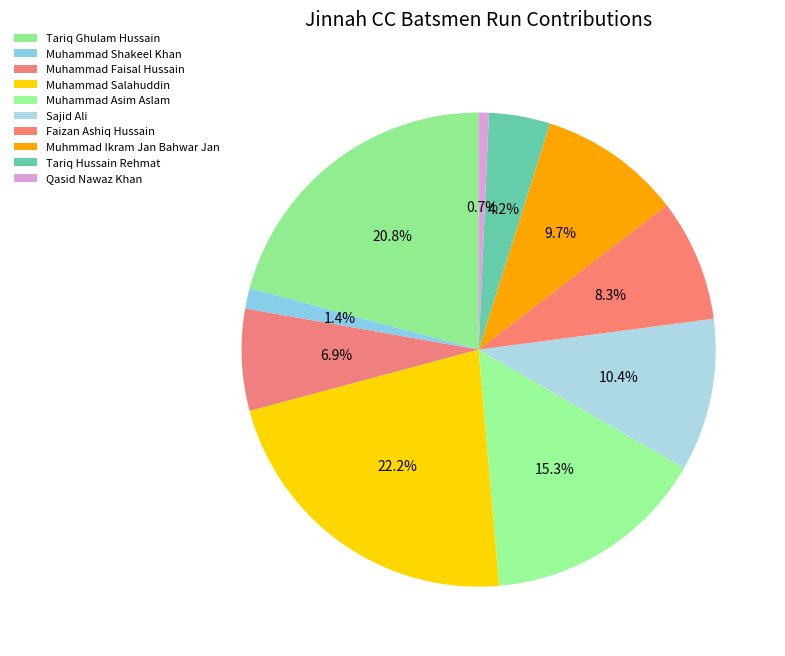

How many segments does this pie chart have?

10